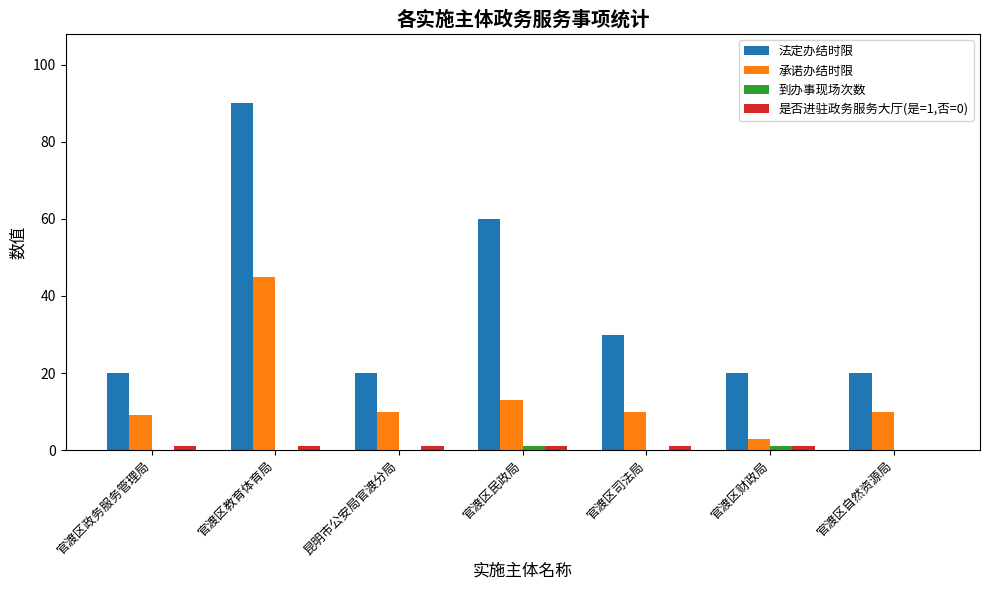

Which category has the highest value in the 承诺办结时限 series?

官渡区教育体育局